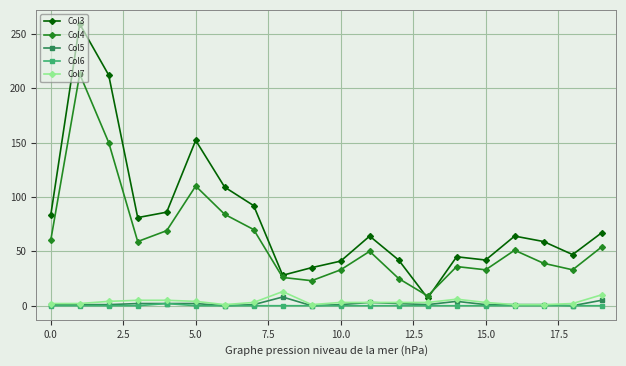

True or false: Col7 and Col4 intersect in this chart.

False